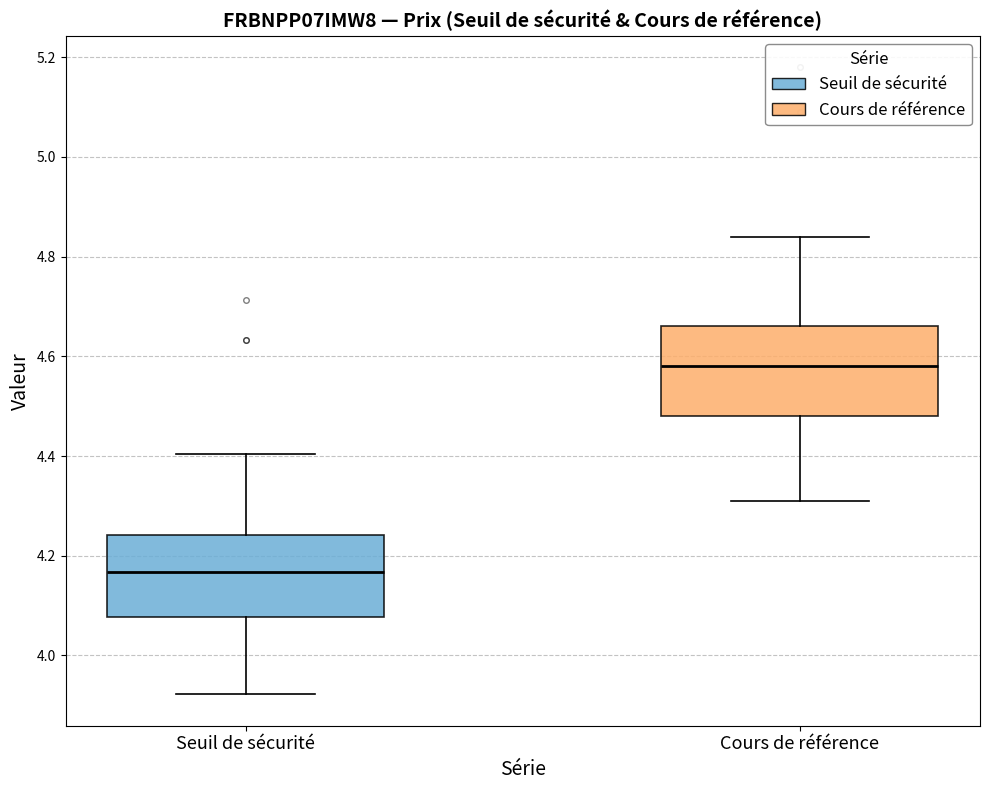

Reading left to right, transcribe this box plot: for each box, give where its median line is, the range the box spans, and where its two whiskers end, as read against the y-axis. The values are not printed on the chart, so give them approximately, as read against the axis.

Seuil de sécurité: median 4.16, box 4.08 to 4.24, whiskers 3.92 to 4.40
Cours de référence: median 4.58, box 4.48 to 4.66, whiskers 4.32 to 4.84